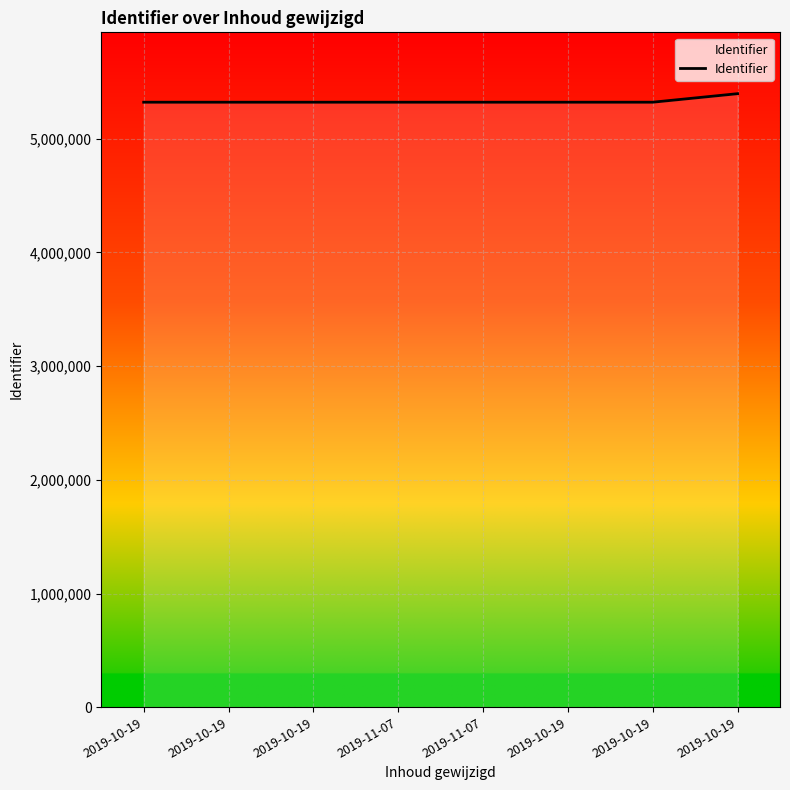

How many categories are shown in the chart?

8